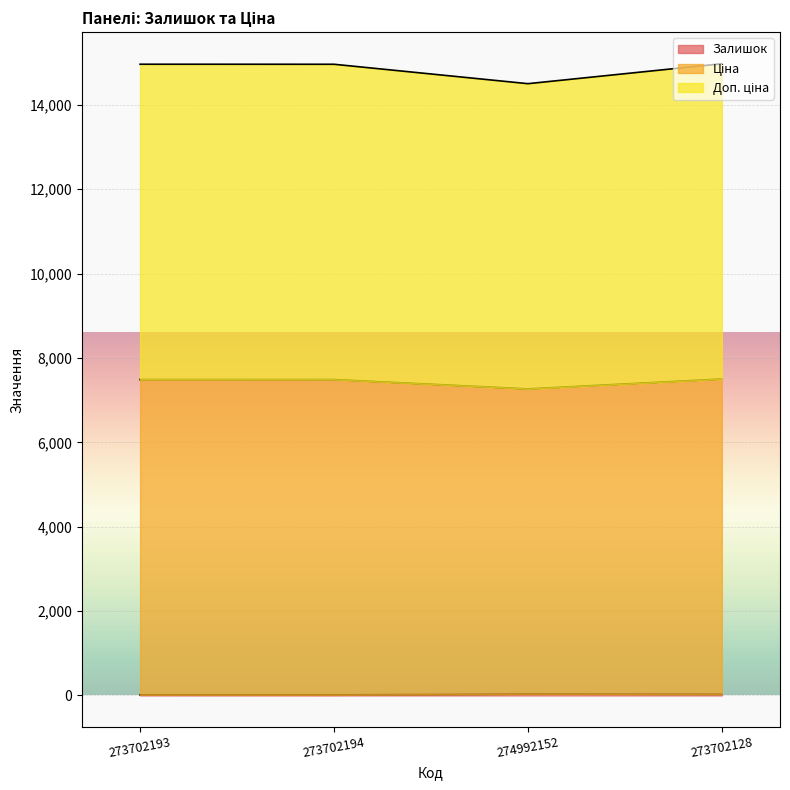

Which category has the lowest value in the Залишок series?

273702194